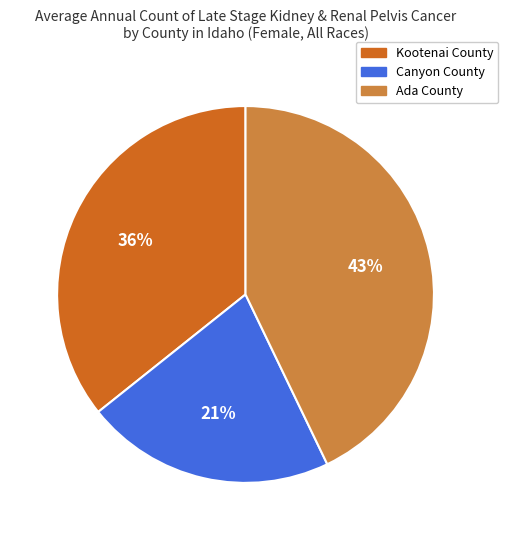

To the nearest percent, what is the average slice percentage?

33%